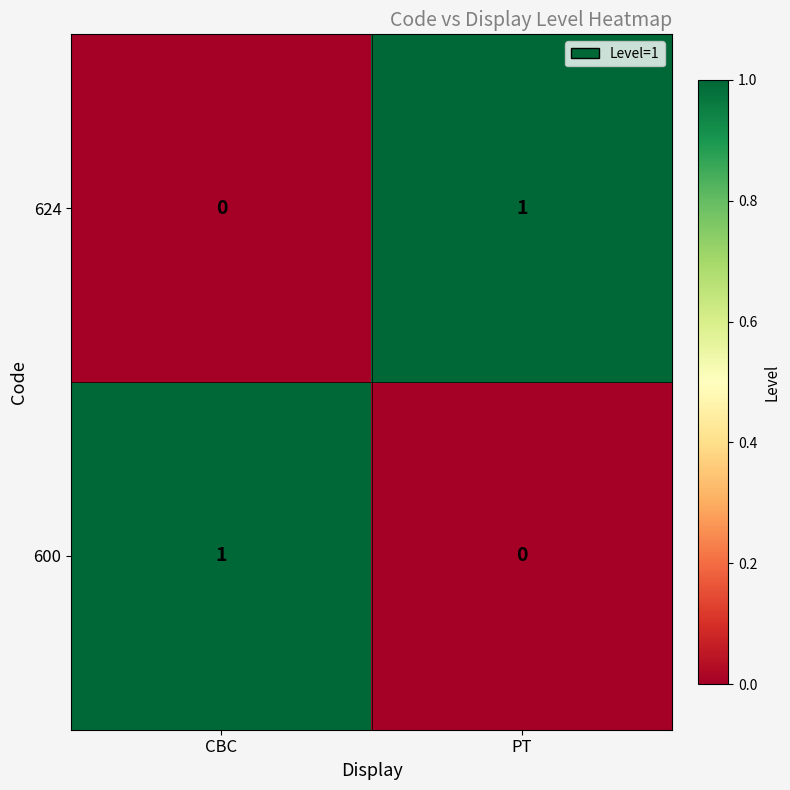

The 624 series shows 0 at CBC. True or false?

True